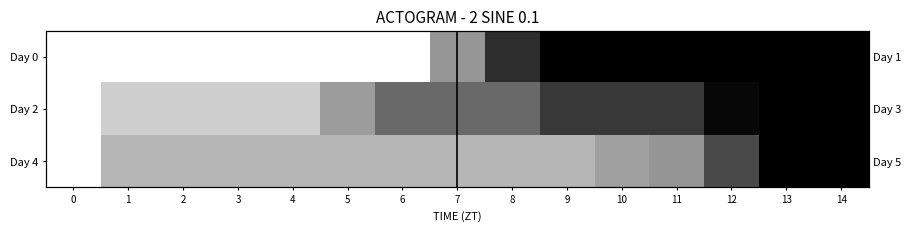

Is it true that Day 0 equals 0.8 at 8?

True